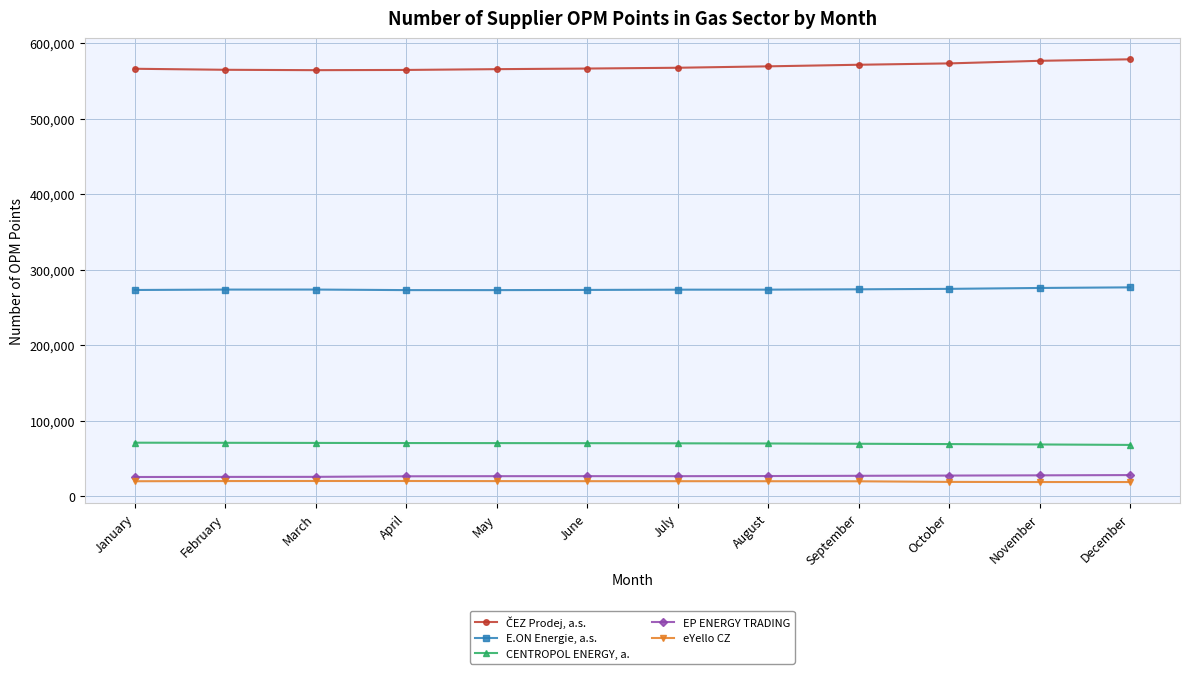

What is the lowest value of the E.ON Energie, a.s. series?

272917